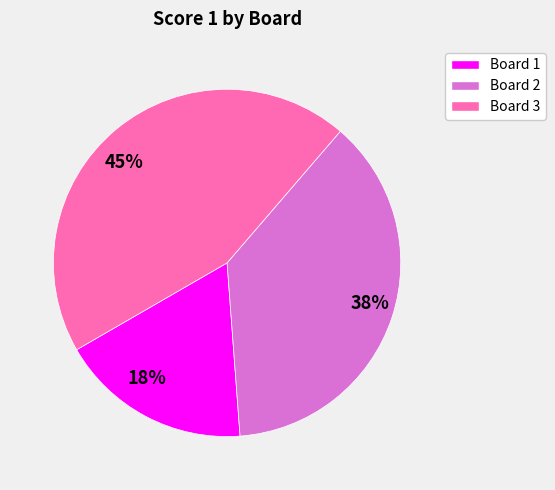

The 18% slice represents 18% of the pie. True or false?

True